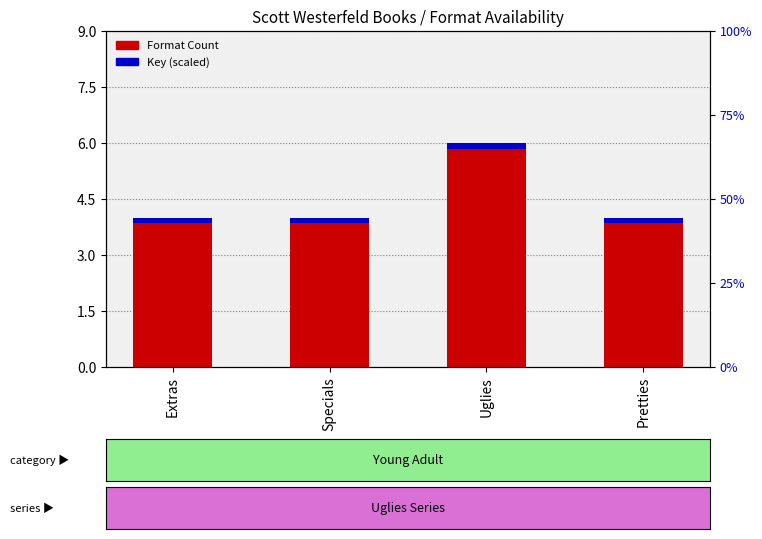

True or false: the data shows 6 at Extras.

False